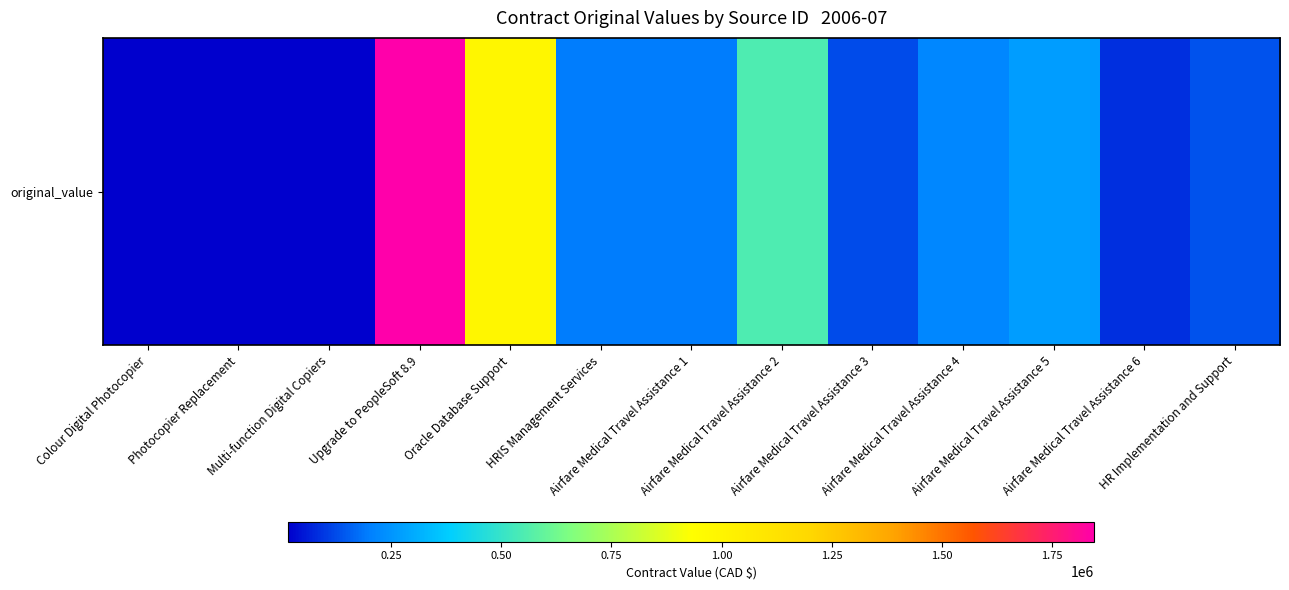

Count the number of categories in the chart.

13